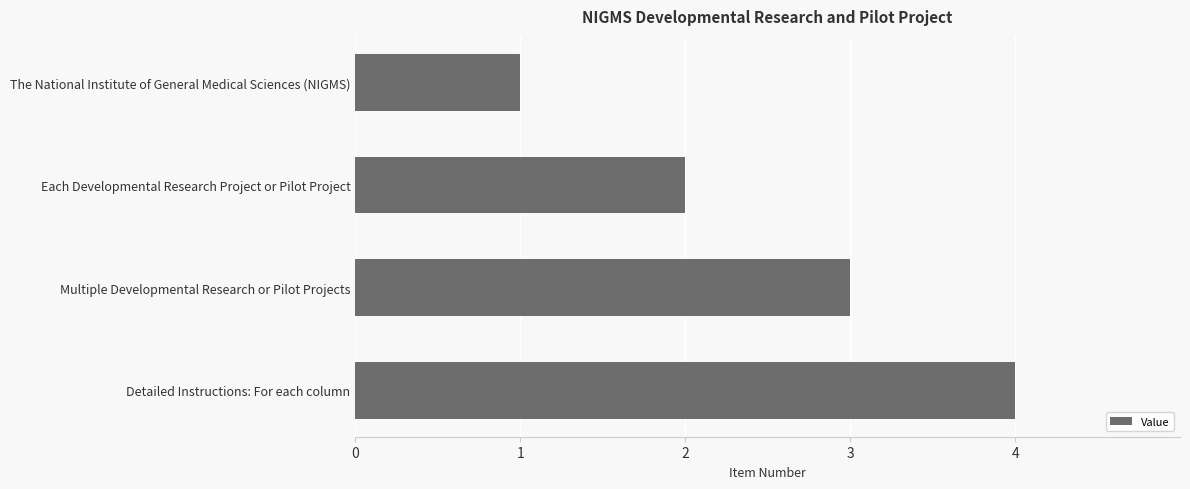

List the labels in order of value, largest first.

Detailed Instructions: For each column, Multiple Developmental Research or Pilot Projects, Each Developmental Research Project or Pilot Project, The National Institute of General Medical Sciences (NIGMS)